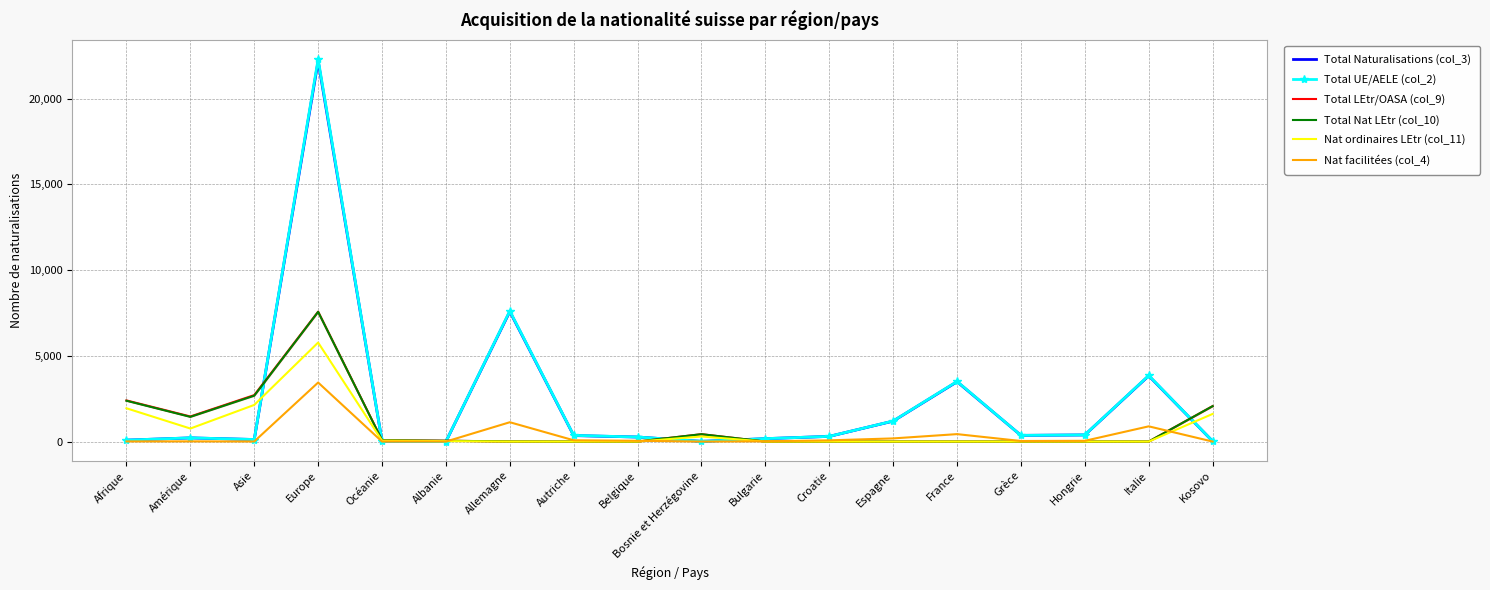

At Autriche, list the series in order from largest to smallest.

Total UE/AELE (col_2), Total Naturalisations (col_3), Nat facilitées (col_4), Total LEtr/OASA (col_9), Total Nat LEtr (col_10), Nat ordinaires LEtr (col_11)